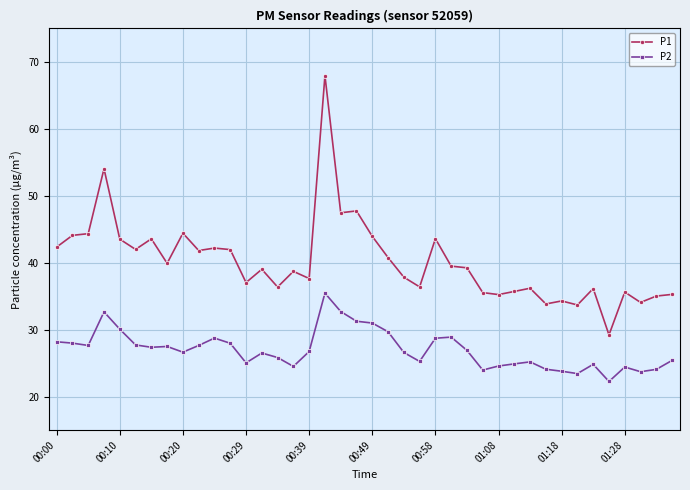

What is the average value of the P1 series?

40.2